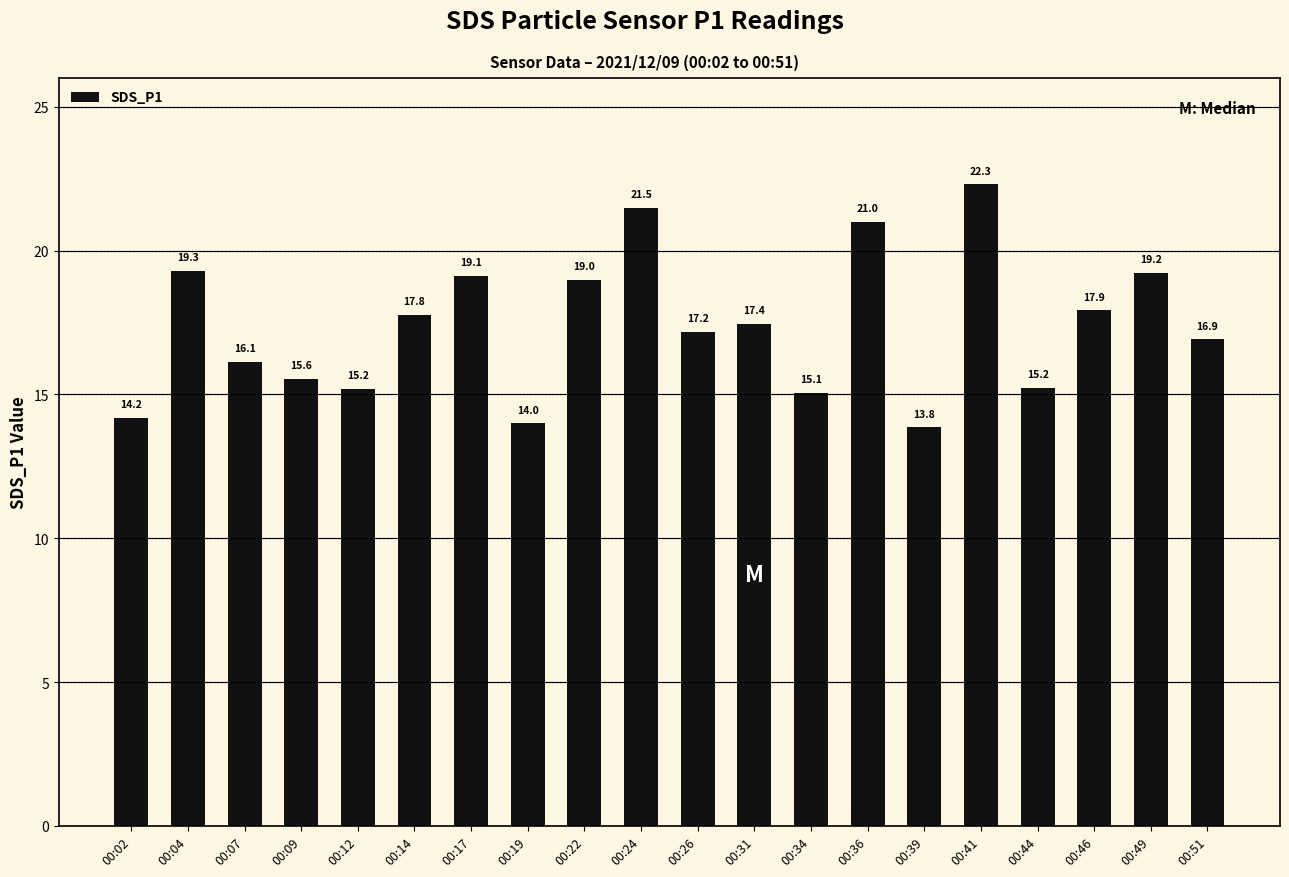

What is the sum of all values?

347.8